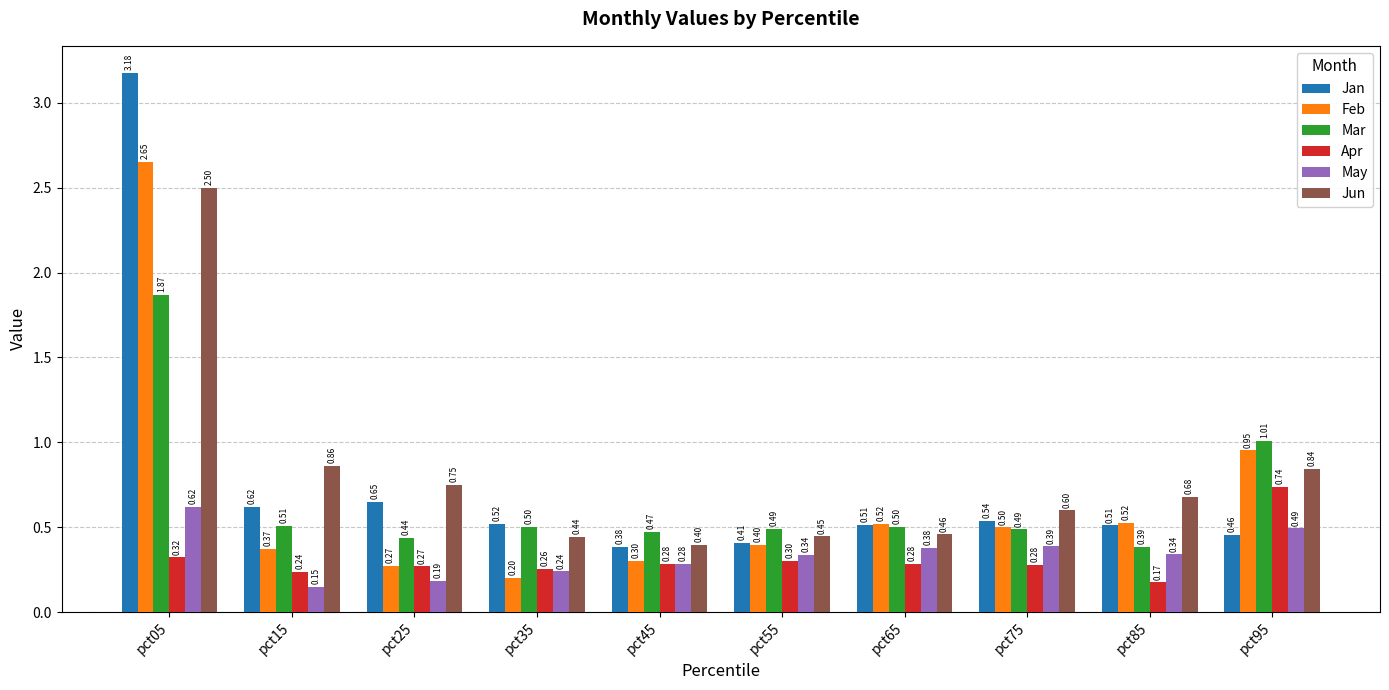

Are the bars horizontal?

No